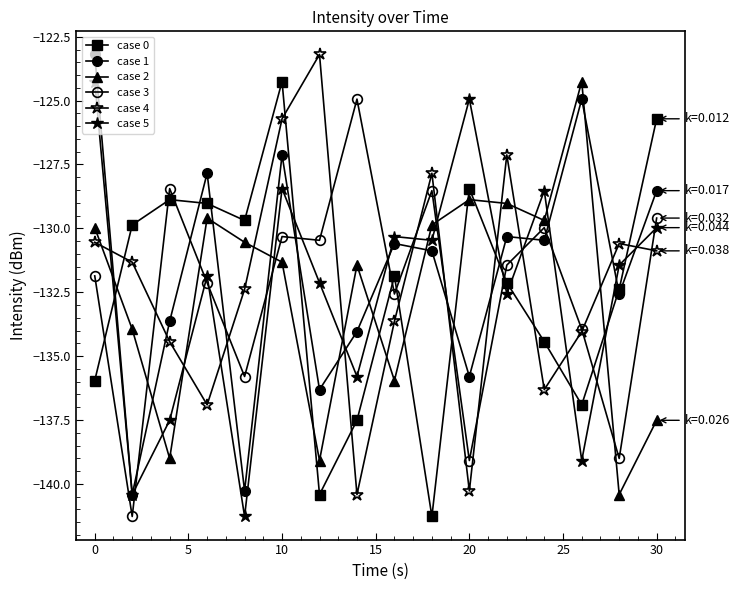

Reading left to right, list all the values displayed in this chart.

min 0: -136.0	-129.9	-128.9	-129.0	-129.7	-124.3	-140.4	-137.5	-131.9	-141.3	-128.4	-132.1	-134.4	-136.9	-132.4	-125.7
min 1: -123.2	-140.4	-133.6	-127.8	-140.3	-127.1	-136.3	-134.0	-130.6	-130.9	-135.8	-130.3	-130.5	-124.9	-132.6	-128.5
min 2: -130.0	-133.9	-139.0	-129.6	-130.5	-131.3	-139.1	-131.4	-136.0	-129.9	-128.9	-129.0	-129.7	-124.3	-140.4	-137.5
min 3: -131.9	-141.3	-128.4	-132.1	-135.8	-130.3	-130.5	-124.9	-132.6	-128.5	-139.1	-131.4	-130.0	-133.9	-139.0	-129.6
min 4: -130.5	-131.3	-134.4	-136.9	-132.4	-125.7	-123.2	-140.4	-133.6	-127.8	-140.3	-127.1	-136.3	-134.0	-130.6	-130.9
min 5: -124.3	-140.4	-137.5	-131.9	-141.3	-128.4	-132.1	-135.8	-130.3	-130.5	-124.9	-132.6	-128.5	-139.1	-131.4	-130.0